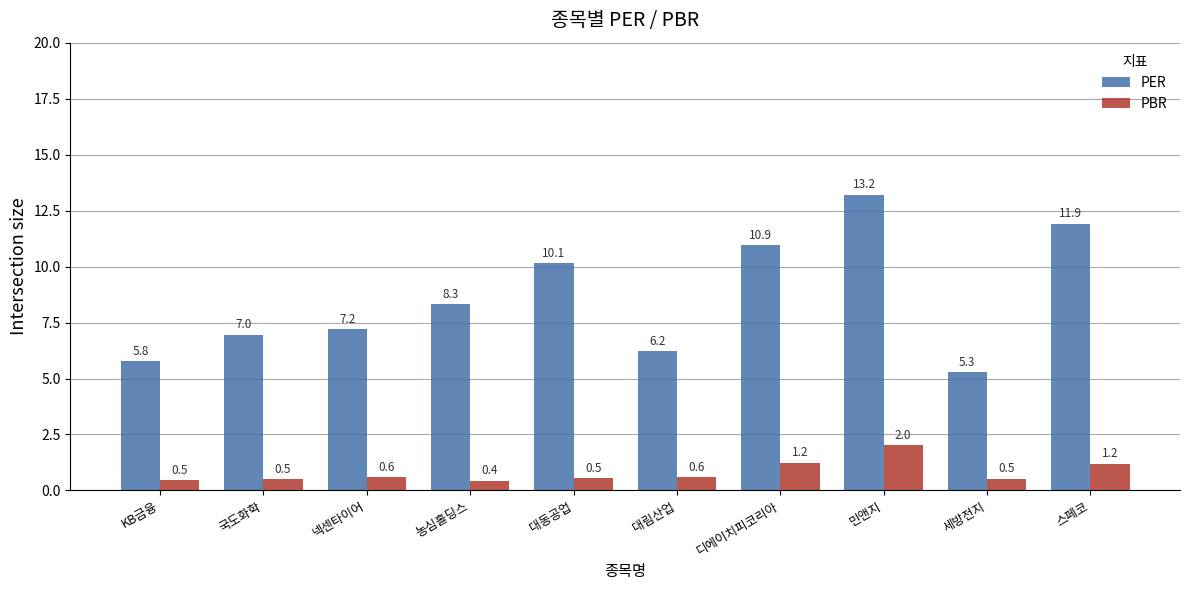

Reading left to right, transcribe all the data shown in this chart.

PER: KB금융=5.8	국도화학=7.0	넥센타이어=7.2	농심홀딩스=8.3	대동공업=10.1	대림산업=6.2	디에이치피코리아=10.9	민앤지=13.2	세방전지=5.3	스페코=11.9
PBR: KB금융=0.5	국도화학=0.5	넥센타이어=0.6	농심홀딩스=0.4	대동공업=0.5	대림산업=0.6	디에이치피코리아=1.2	민앤지=2.0	세방전지=0.5	스페코=1.2